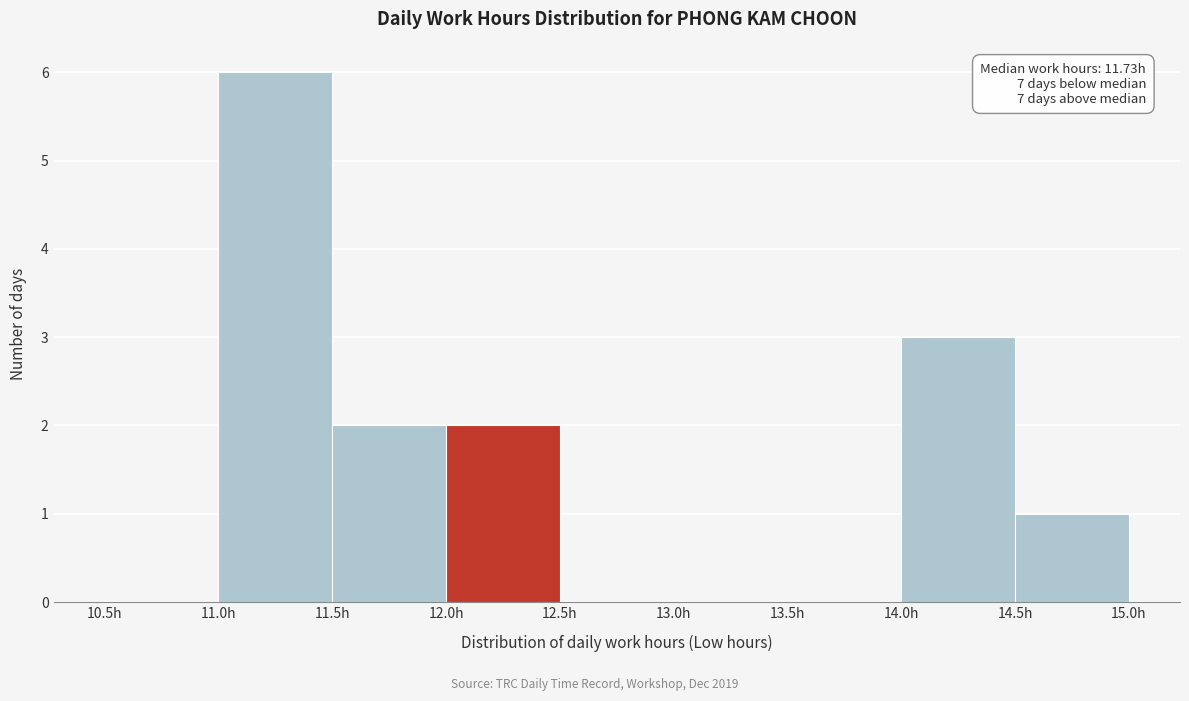

Over which range of the x-axis is the bar tallest?

11.0 to 11.5